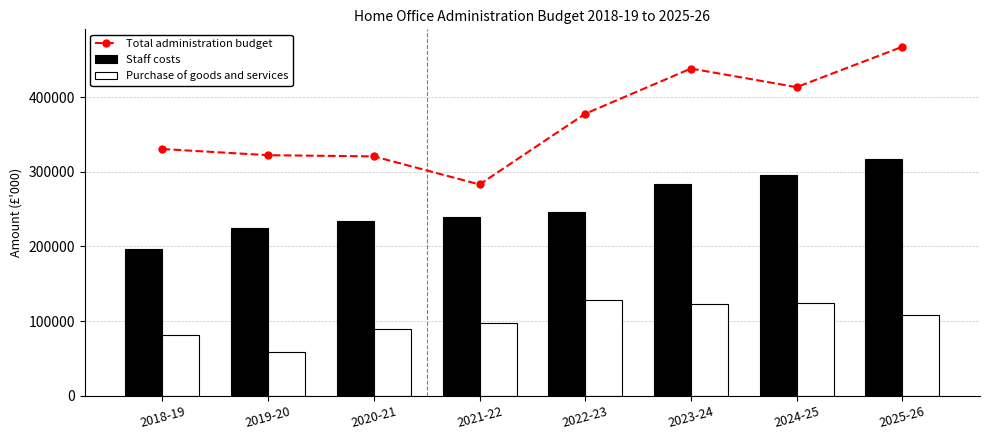

What is the difference between the second highest and second lowest values in the Staff costs series?

71156